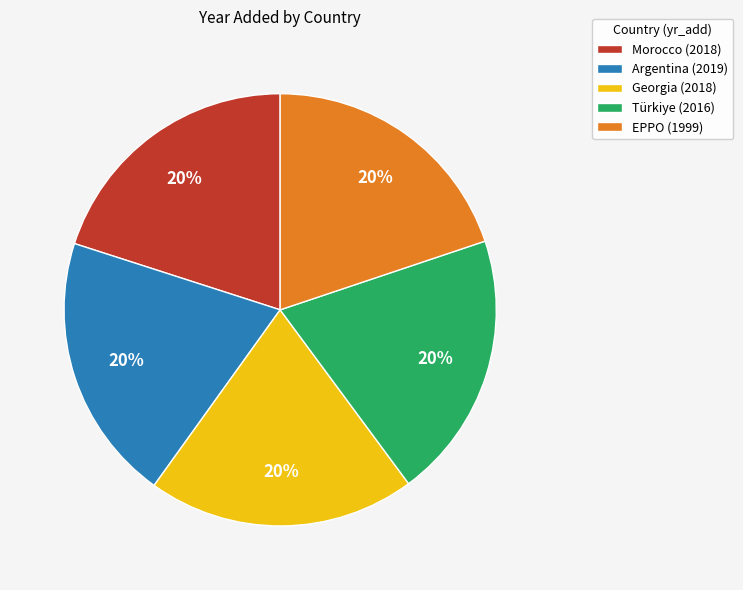

Do Morocco and Türkiye together represent more than half of the pie?

No